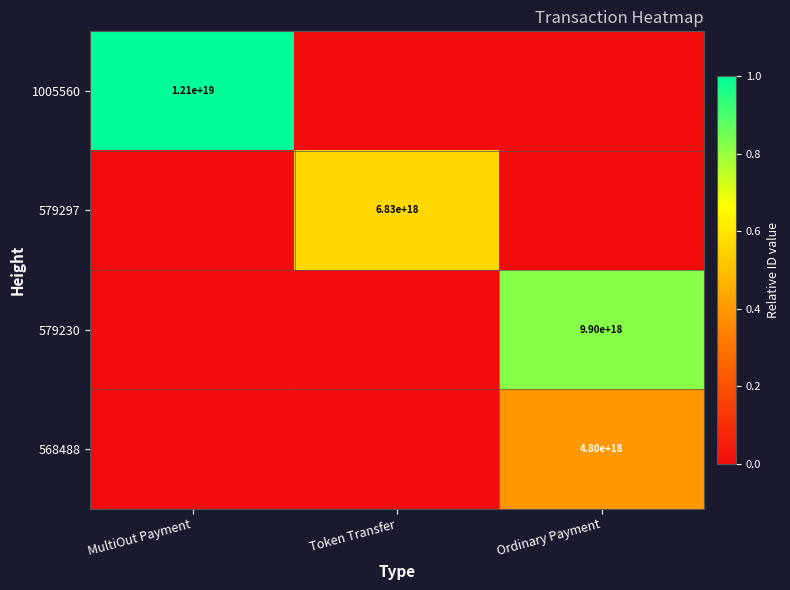

At how many categories does at least one series exceed 0?

3